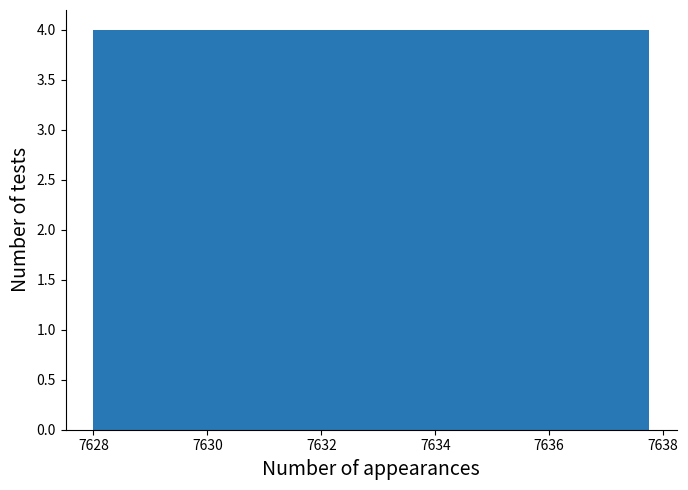

Reading left to right, list every bar in this chart as the range it spans on the x-axis followed by its height. Neither the bar edges nor the heights are printed on the chart, so give them approximately, as read against the axes.

7628.0 to 7629.0: 4
7629.0 to 7630.0: 4
7630.0 to 7631.0: 4
7631.0 to 7632.0: 4
7632.0 to 7632.8: 4
7632.8 to 7633.8: 4
7633.8 to 7634.8: 4
7634.8 to 7635.8: 4
7635.8 to 7636.8: 4
7636.8 to 7637.8: 4